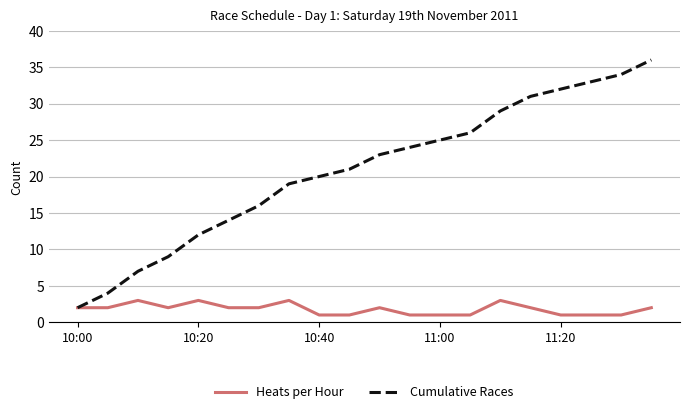

How many values in the Cumulative Races series are below 23?

10